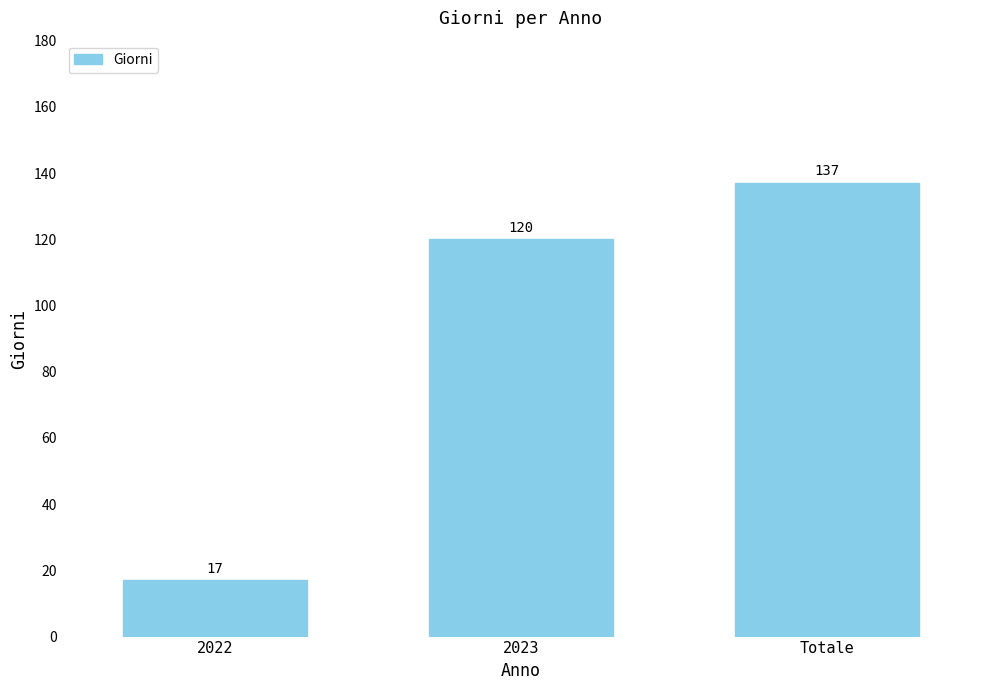

What value does the data have at Totale?

137